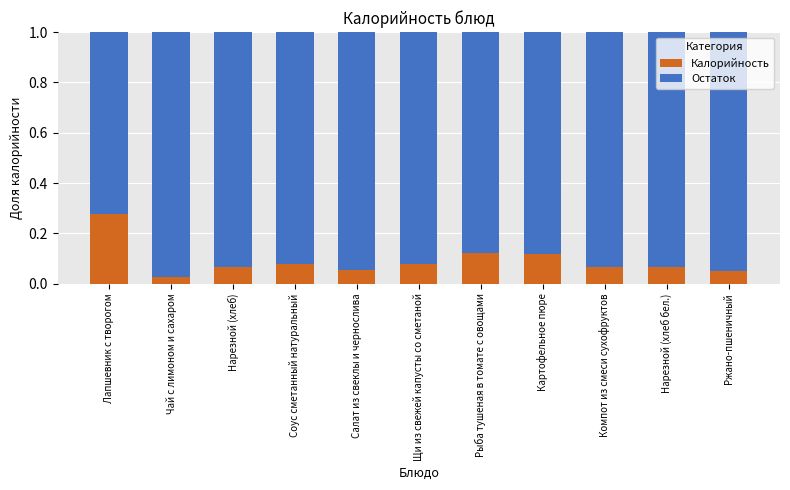

At which label does Калорийность reach its minimum?

Чай с лимоном и сахаром